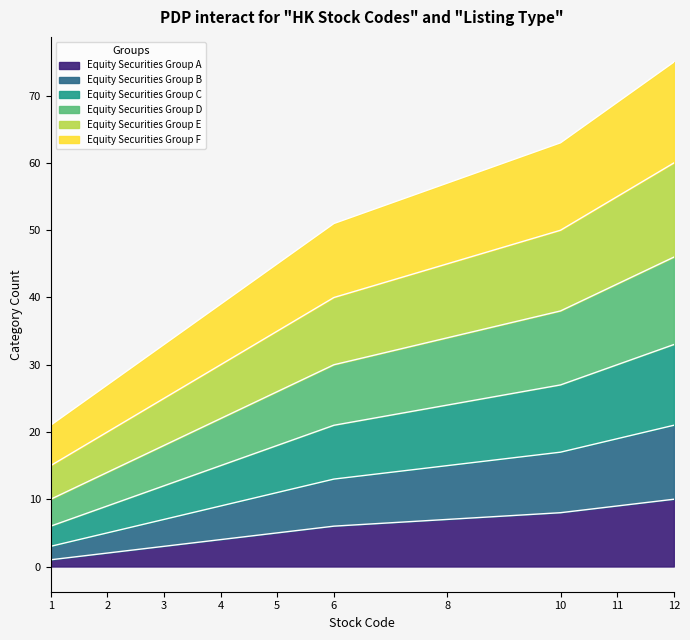

Reading left to right, what are all the values shown in this chart?

Stock 1: 1=1	2=2	3=3	4=4	5=5	6=6	8=7	10=8	11=9	12=10
Stock 2: 1=3	2=5	3=7	4=9	5=11	6=13	8=15	10=17	11=19	12=21
Stock 3: 1=6	2=9	3=12	4=15	5=18	6=21	8=24	10=27	11=30	12=33
Stock 4: 1=10	2=14	3=18	4=22	5=26	6=30	8=34	10=38	11=42	12=46
Stock 5: 1=15	2=20	3=25	4=30	5=35	6=40	8=45	10=50	11=55	12=60
Stock 6: 1=21	2=27	3=33	4=39	5=45	6=51	8=57	10=63	11=69	12=75